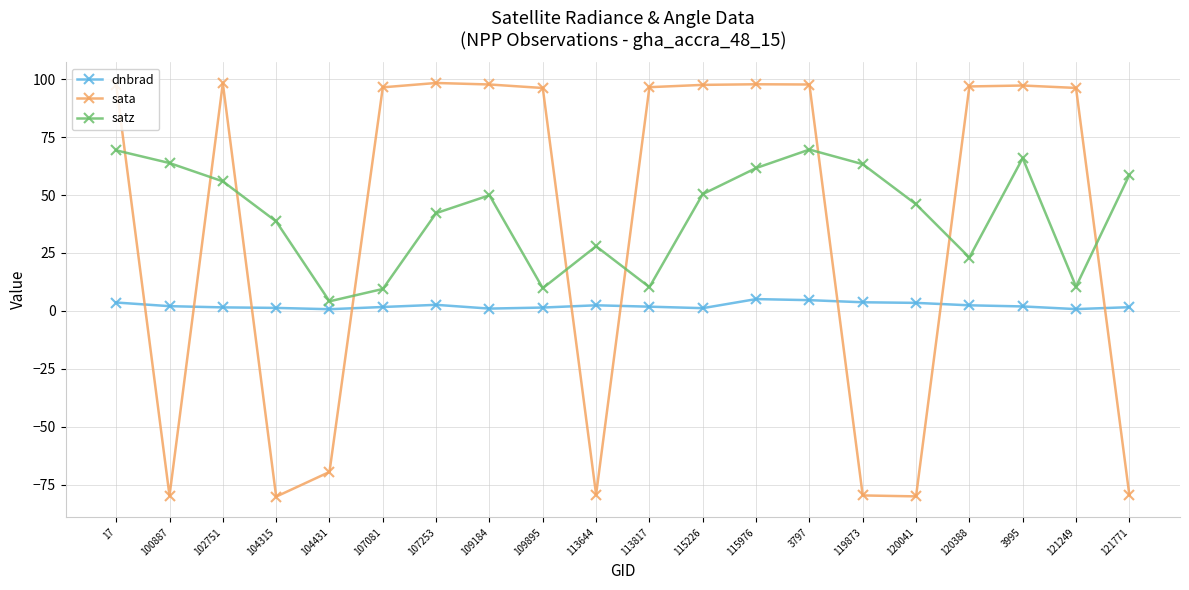

In sata, how many points are lower than both neighbors (excluding endpoints)?

4